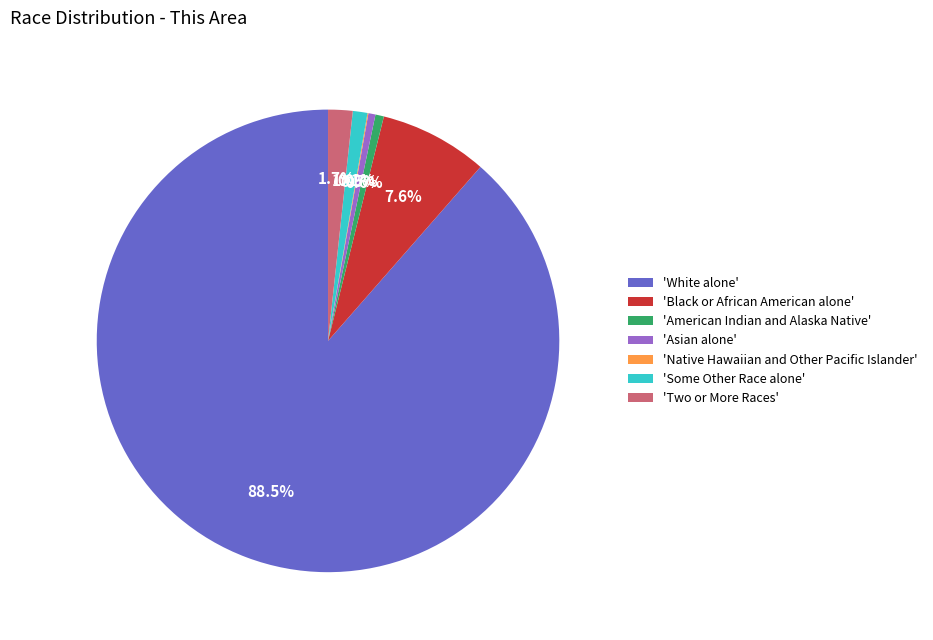

Approximately how many times larger is the value at 'Two or More Races' compared to 'Asian alone'?

3.5